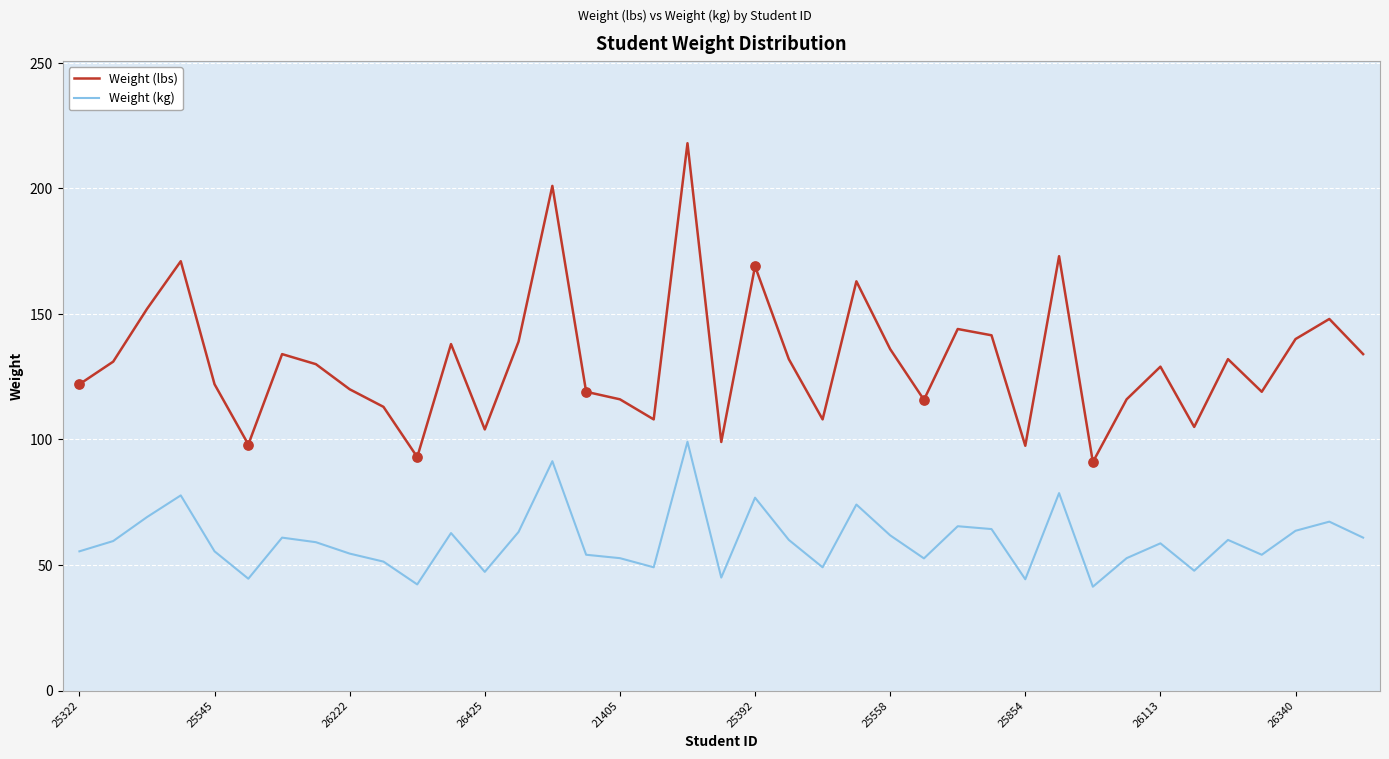

Which series has the largest total across all categories?

Weight (lbs)